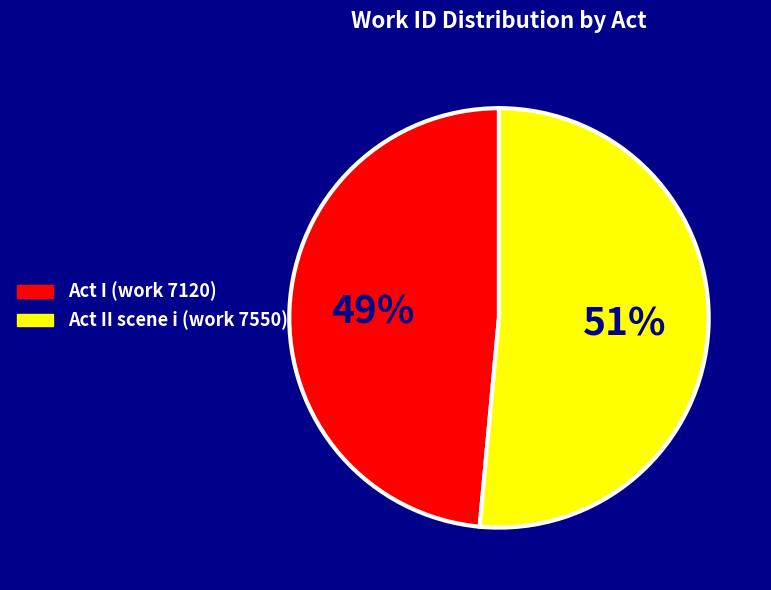

Rank the categories by value from lowest to highest.

Act I (work 7120), Act II scene i (work 7550)